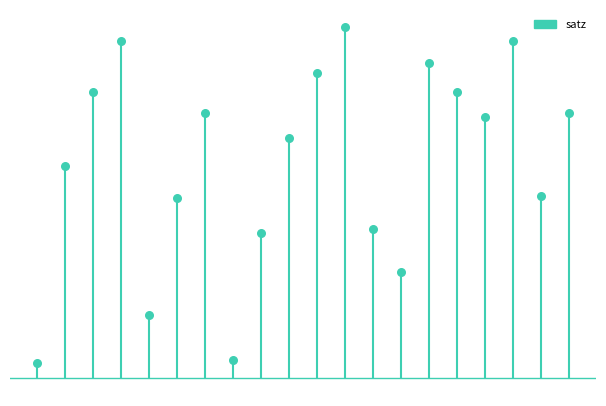

Approximately how many times larger is the value at 13 compared to 3?

0.3